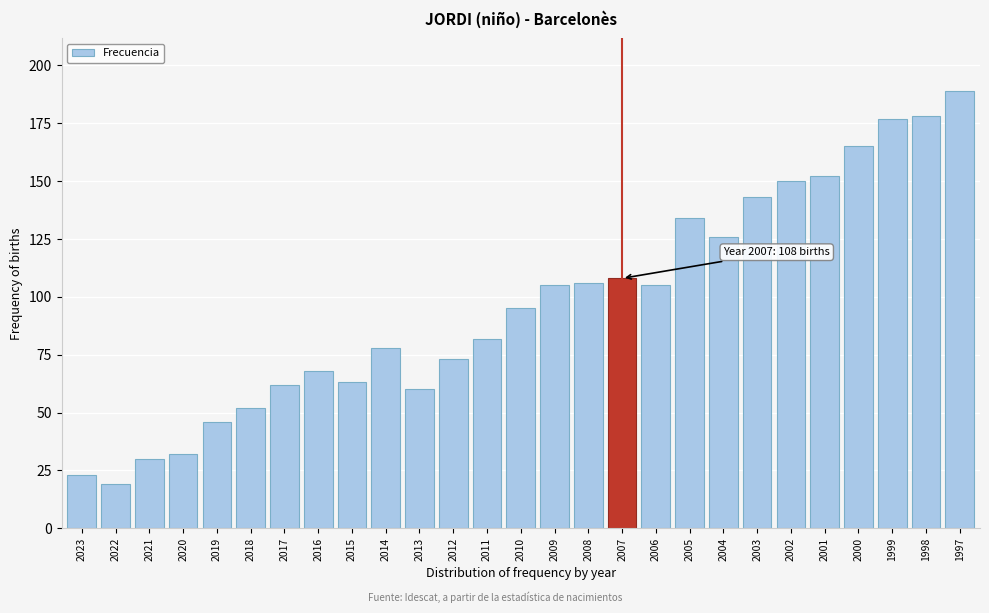

Reading left to right, what are all the values shown in this chart?

23	19	30	32	46	52	62	68	63	78	60	73	82	95	105	106	108	105	134	126	143	150	152	165	177	178	189